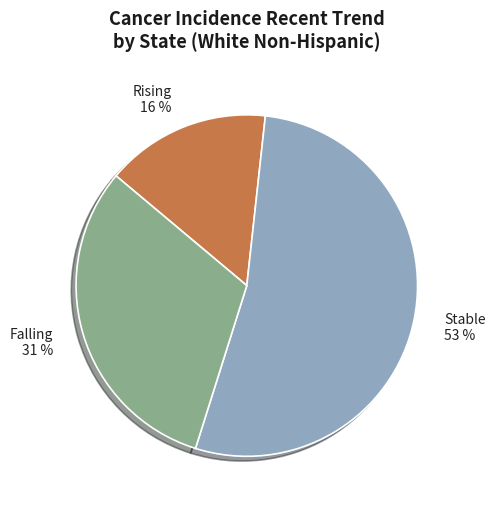

To the nearest percent, what is the average slice percentage?

33%